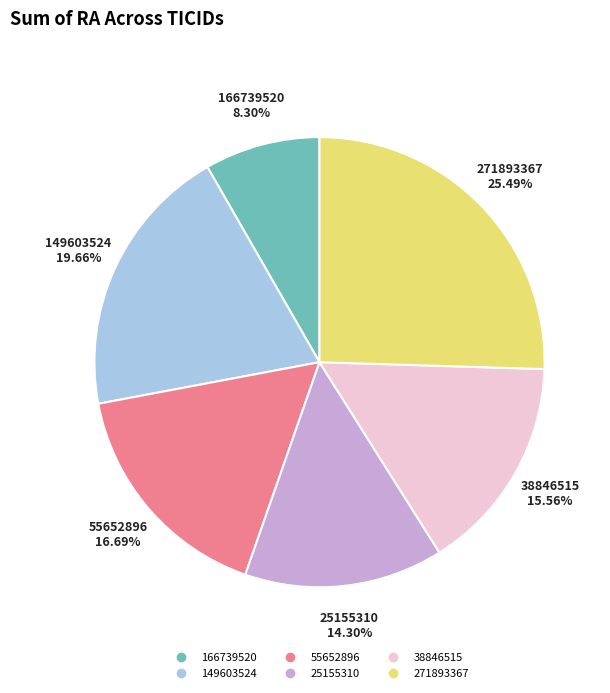

Does 55652896 account for over 50% of the chart?

No